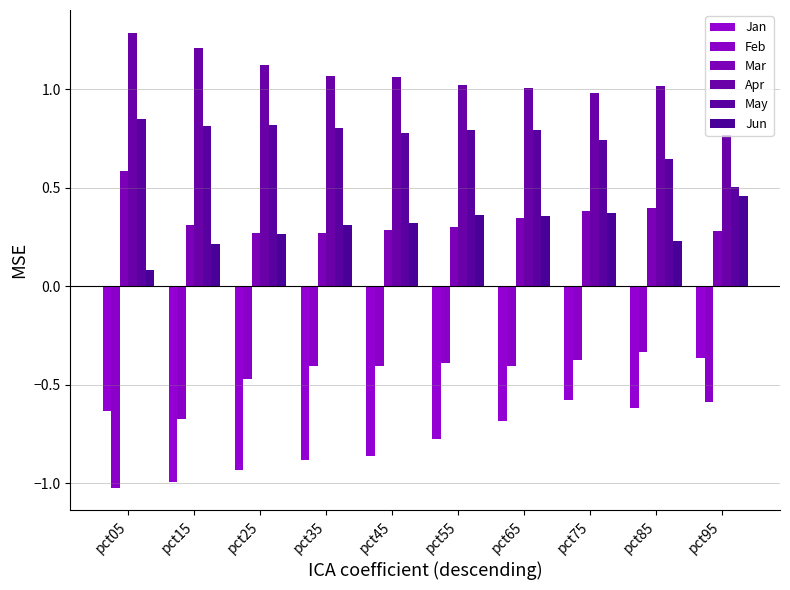

What is the difference between the highest and lowest values at pct45?

1.9